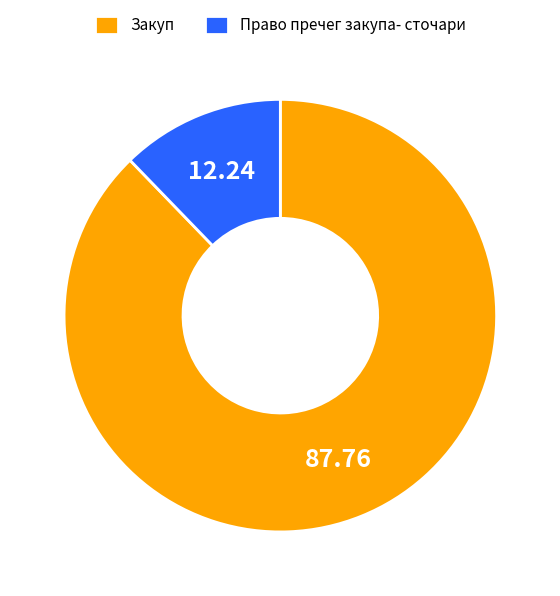

Between Закуп and Право пречег закупа- сточари, which is larger?

Закуп